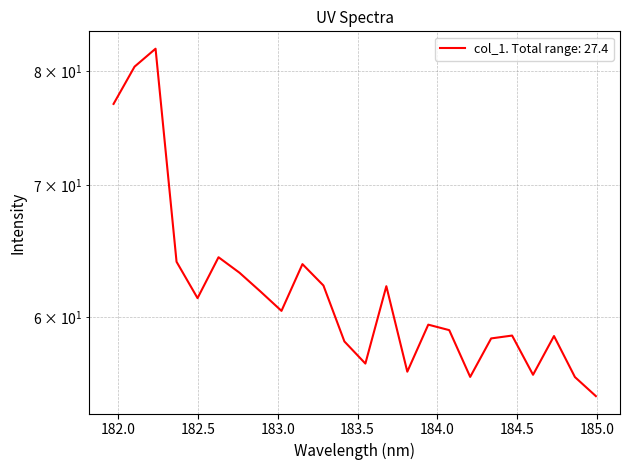

Rank the categories by value from lowest to highest.

184.9911297472, 184.8600909338, 184.2046578328, 184.5979655002, 183.811206745, 183.5488263418, 183.4176122368, 184.3357763242, 184.7290361848, 184.46687888, 184.0735234058, 183.9423730432, 183.0238743082, 182.498667305, 182.8925964608, 183.6800245112, 183.2863821962, 182.7613026778, 183.15513622, 182.3673257152, 182.6299929592, 181.9732053322, 182.1045947288, 182.2359681898